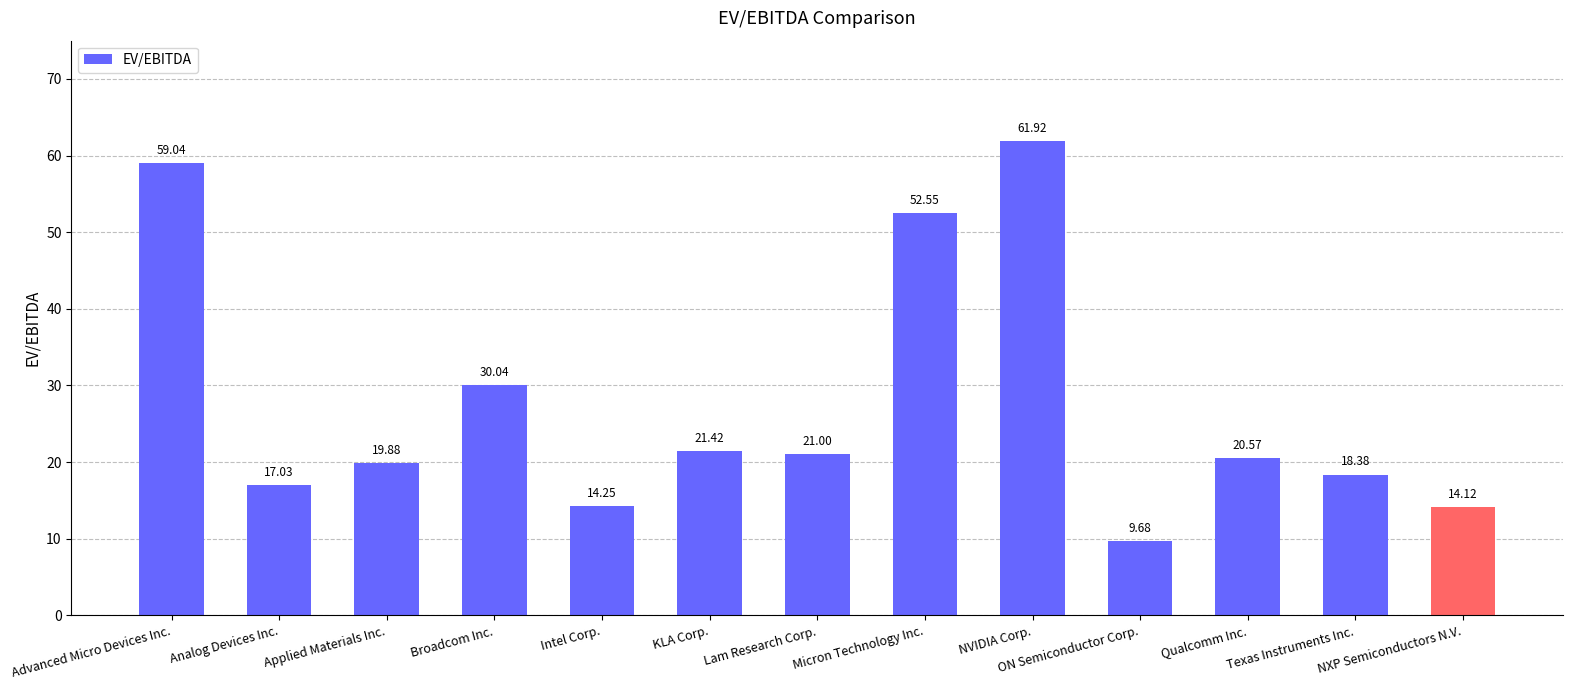

What is the maximum value shown in the chart?

61.9